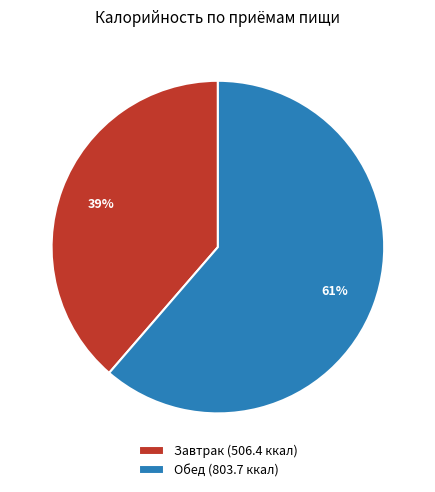

Count the number of slices in the pie.

2